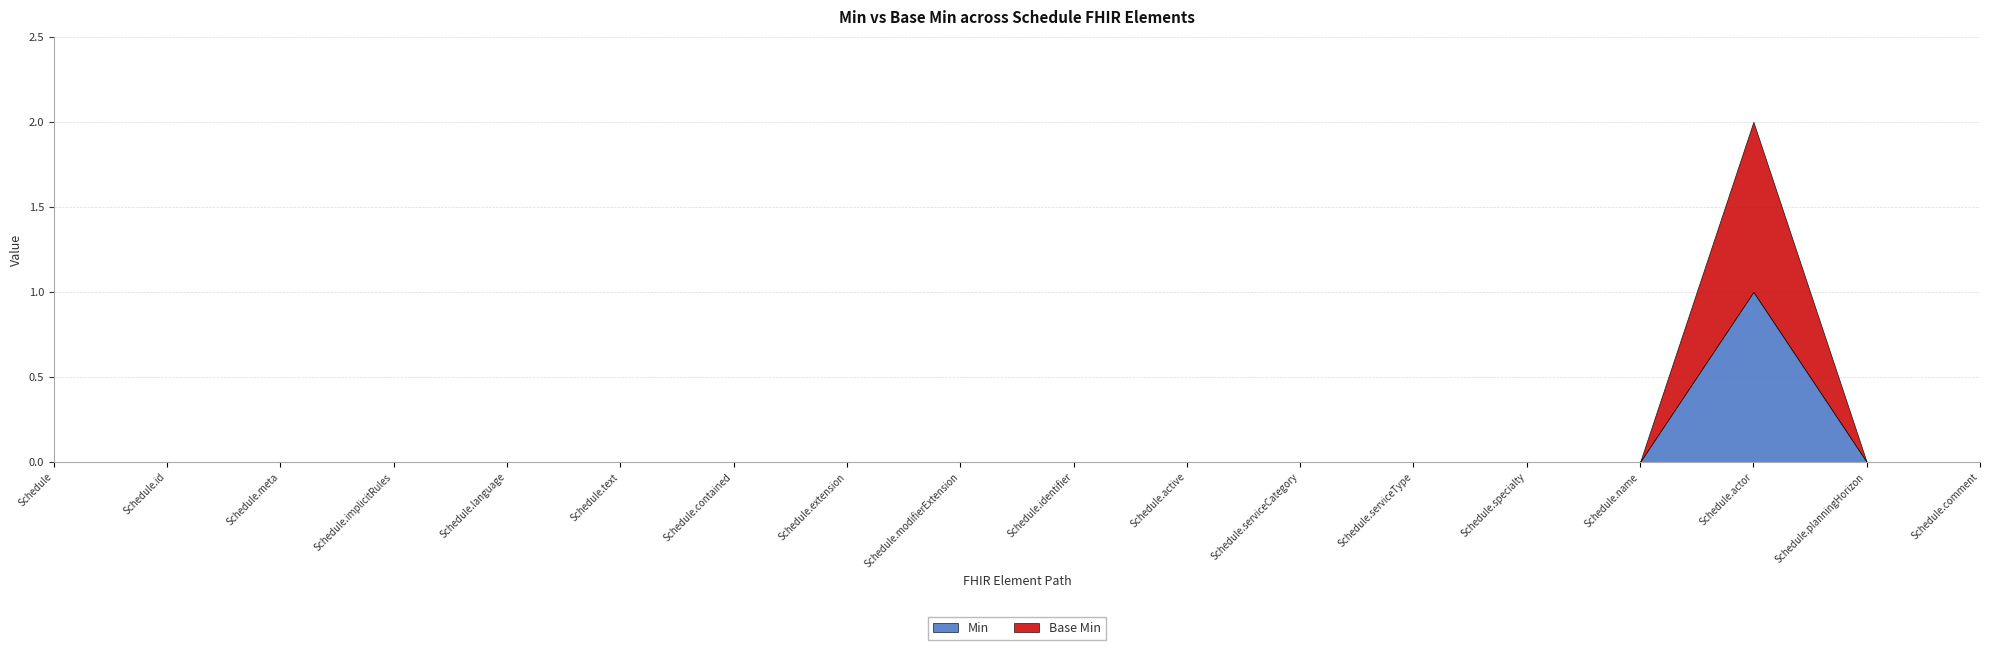

How many lines are shown in the chart?

2